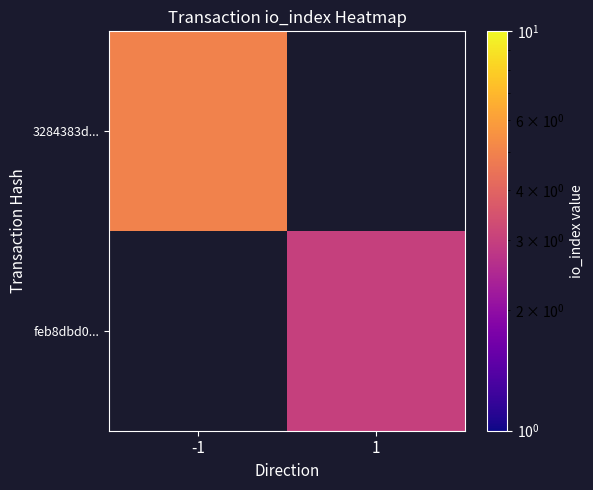

What is the maximum value shown in the chart?

5.0